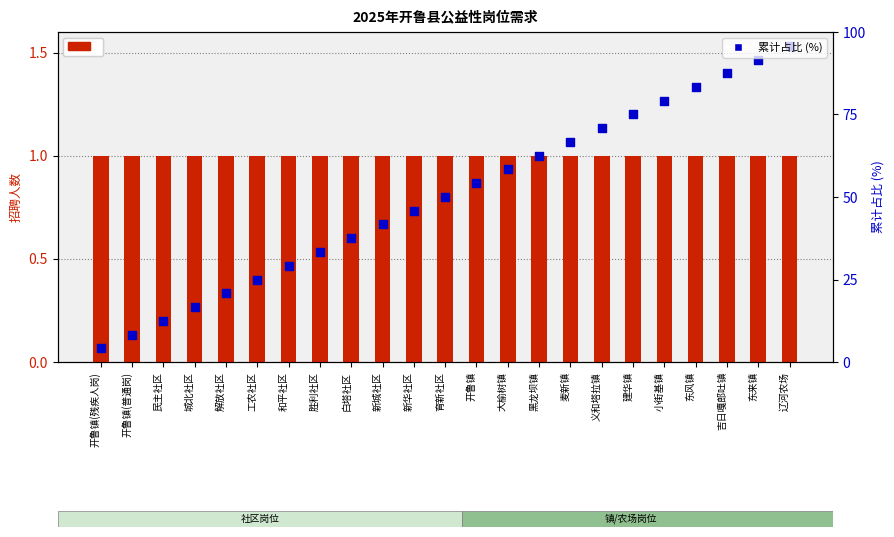

At how many categories does at least one series exceed 38?

14